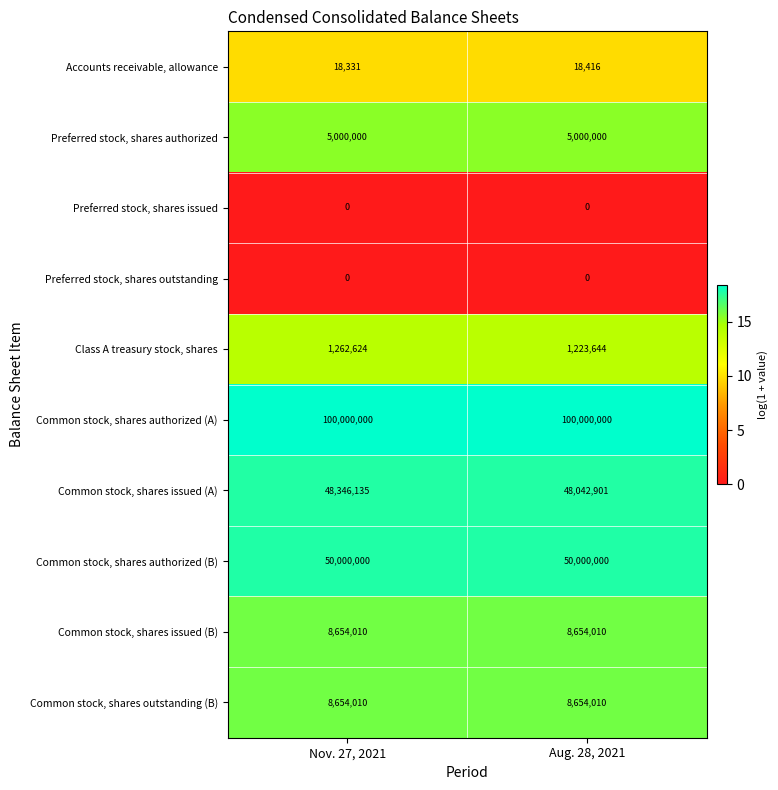

What is the total value across all series at Aug. 28, 2021?

221592981